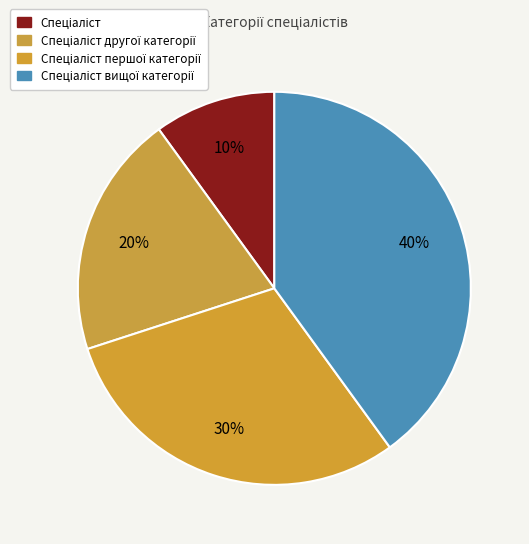

Which category has the biggest portion of the pie?

Спеціаліст вищої категорії